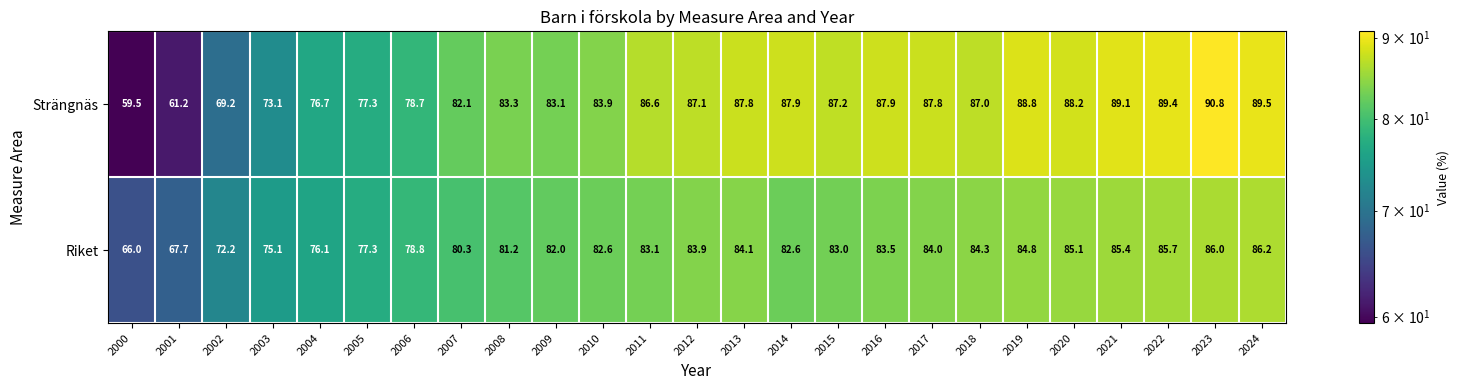

Is it true that Strängnäs equals 90.8 at 2023?

True